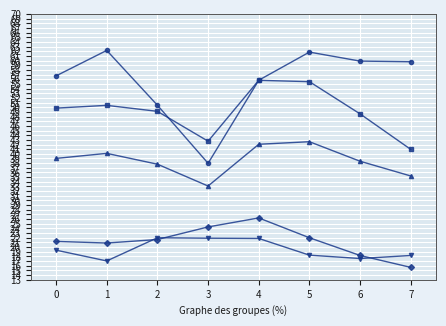

What is the difference between the highest and lowest values at 6?

42.3